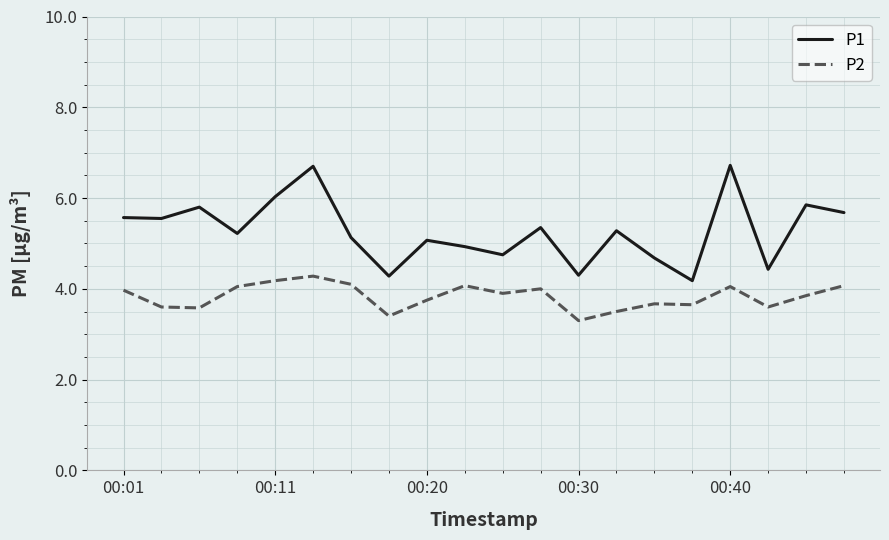

True or false: P2 and P1 cross at least once.

False